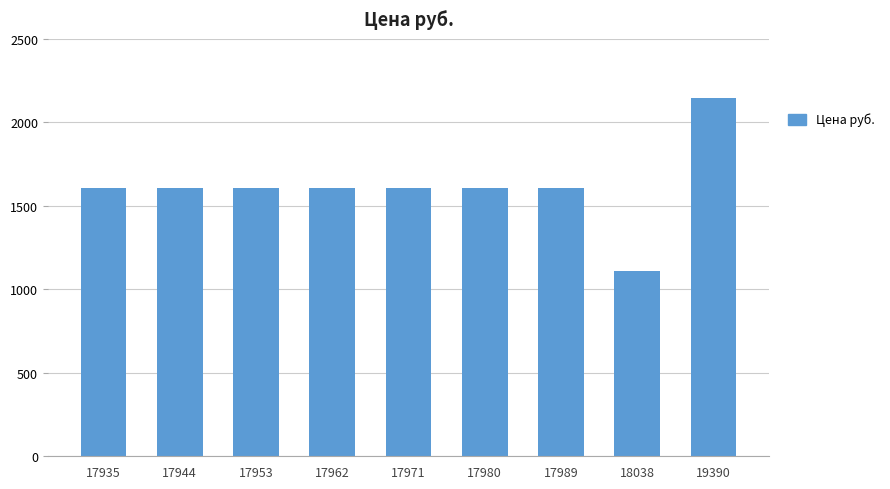

What is the smallest value displayed?

1112.4